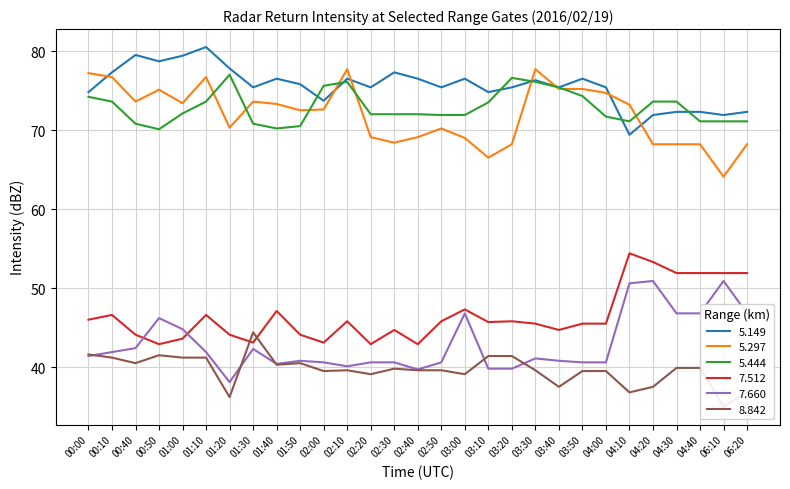

Rank the categories by 5.444 value from highest to lowest.

01:20, 03:20, 02:10, 03:30, 02:00, 03:40, 03:50, 00:00, 00:10, 01:10, 04:20, 04:30, 03:10, 01:00, 02:20, 02:30, 02:40, 02:50, 03:00, 04:00, 04:10, 04:40, 06:10, 06:20, 00:40, 01:30, 01:50, 01:40, 00:50